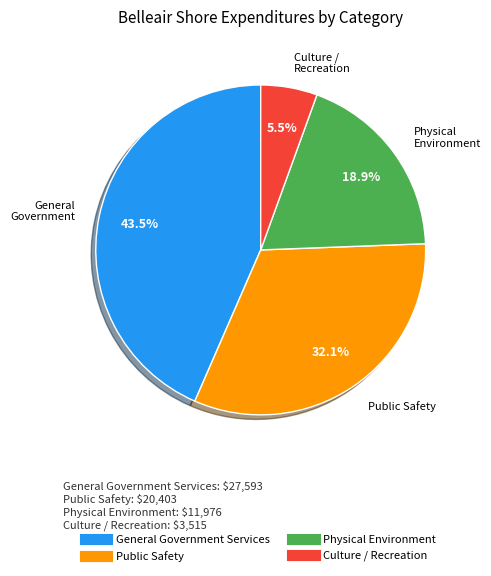

Rank the categories by value from highest to lowest.

General Government Services, Public Safety, Physical Environment, Culture / Recreation